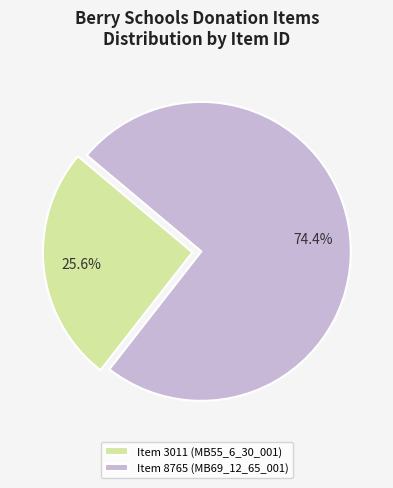

To the nearest percent, what is the combined percentage of Item 8765 (MB69_12_65_001) and Item 3011 (MB55_6_30_001)?

100%